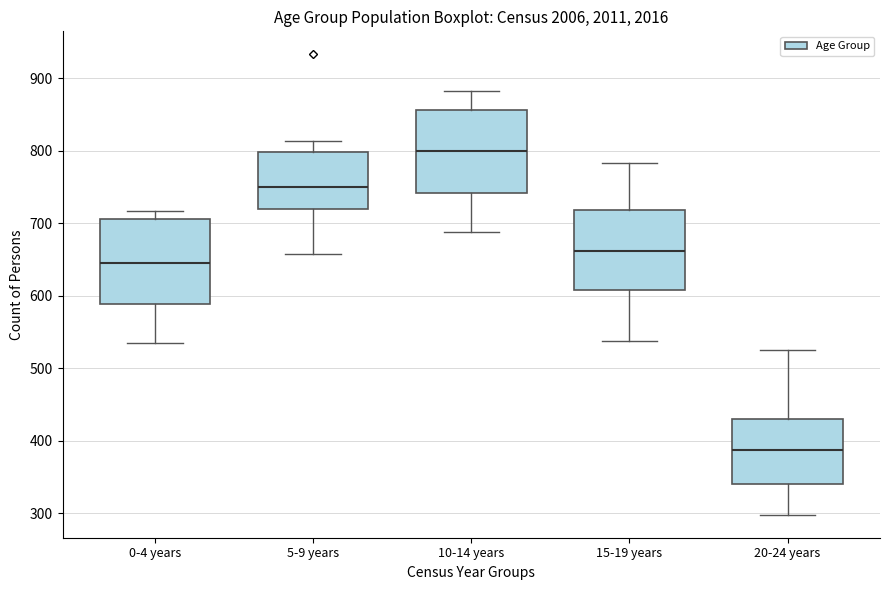

Which box's median line is the highest?

10-14 years